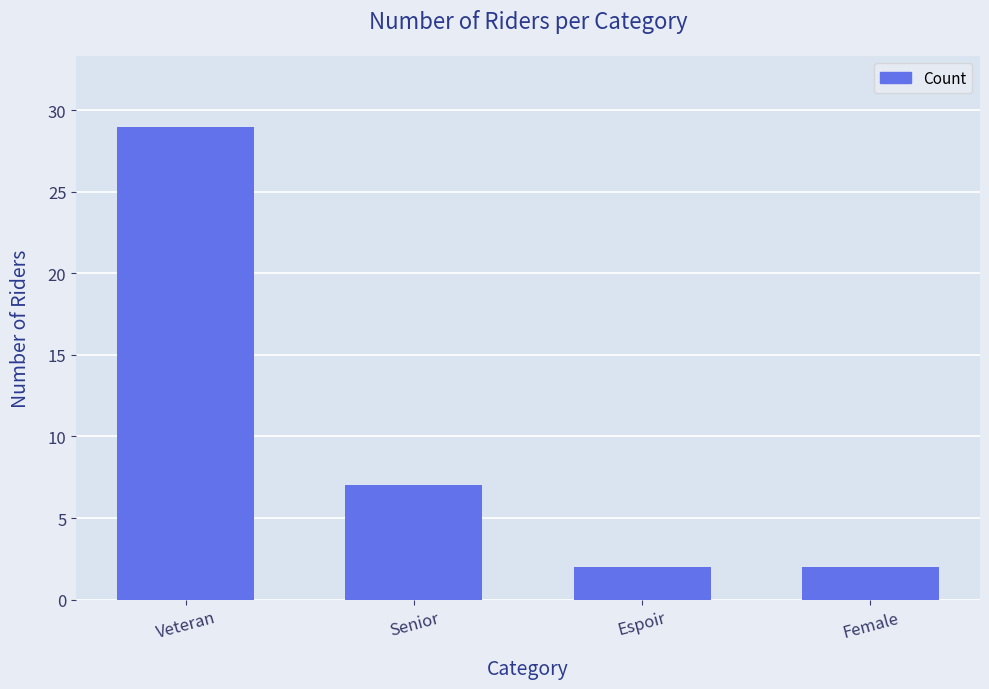

What is the difference between the second highest and second lowest values?

5